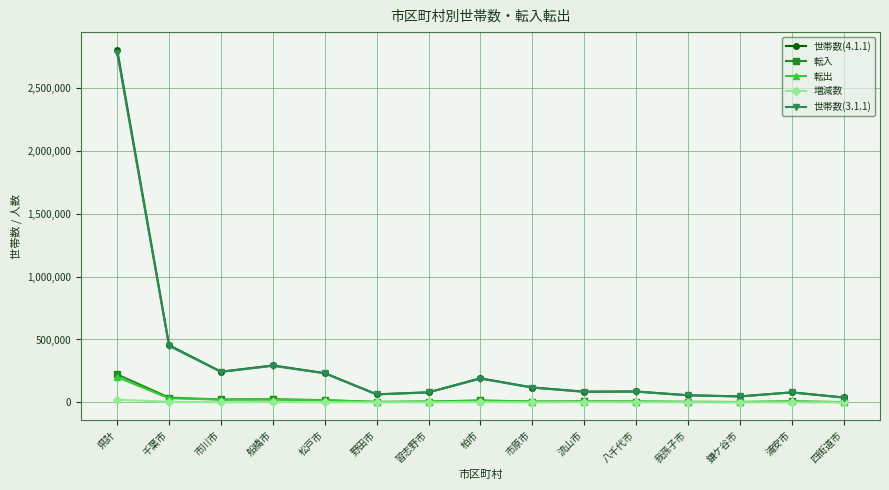

How many data points in 転入 are less than 7407?

7